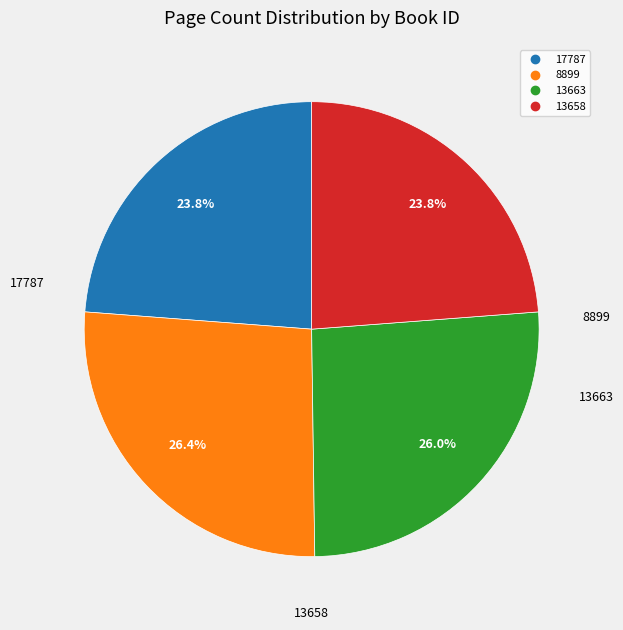

Count the number of slices in the pie.

4